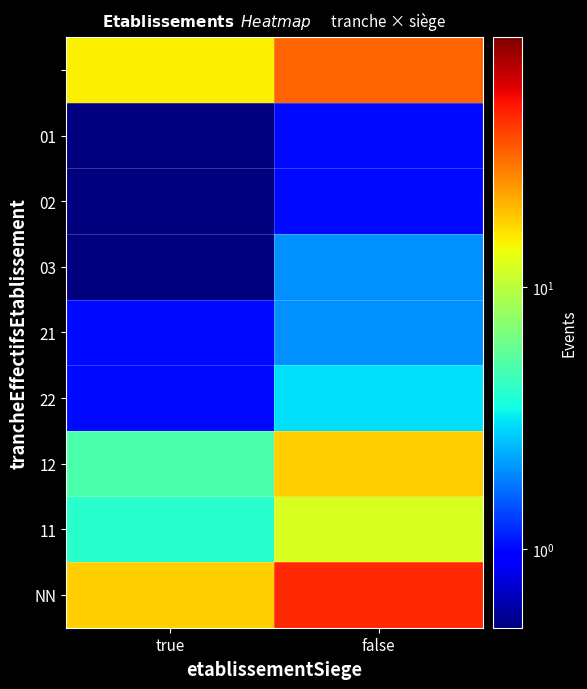

Which has a higher value, true or false?

false